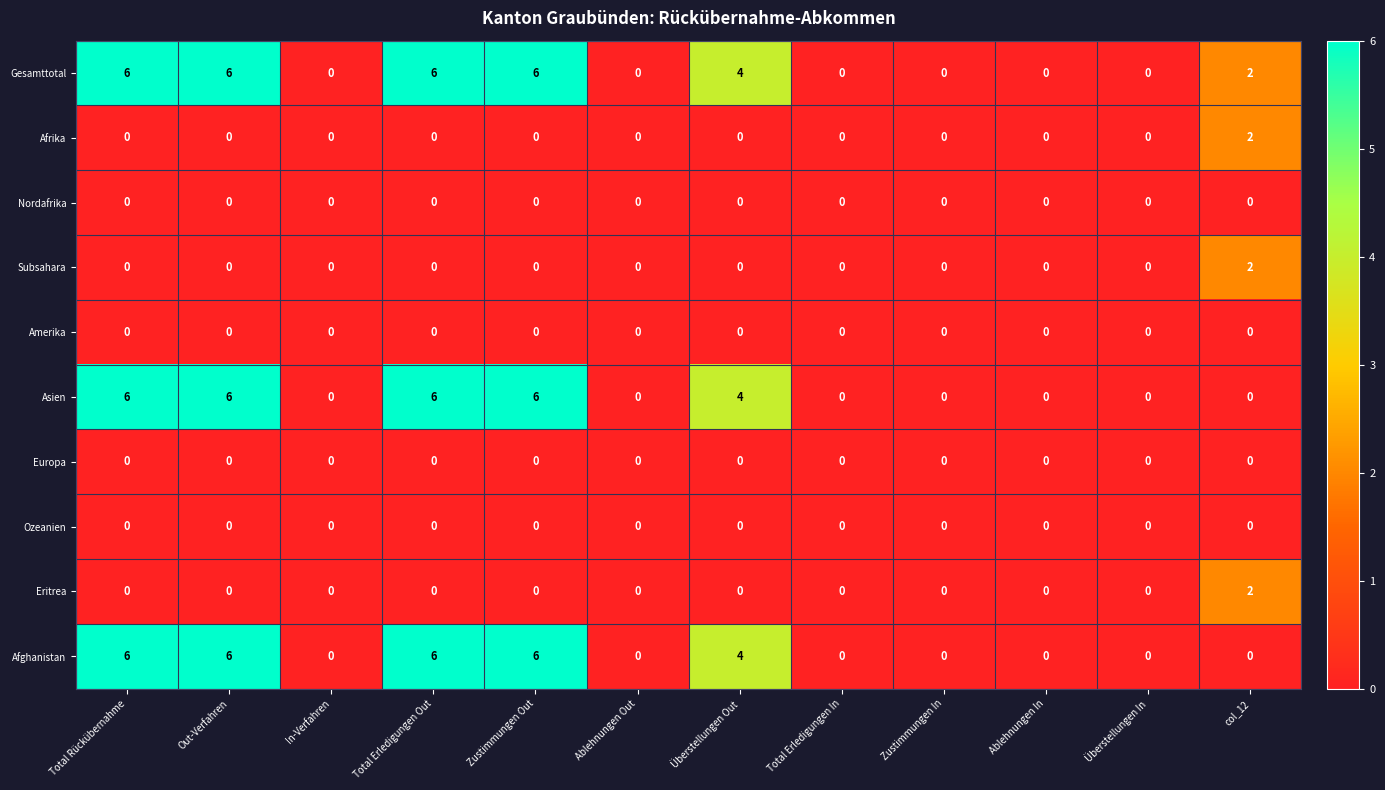

How many values in Asien are above zero?

5